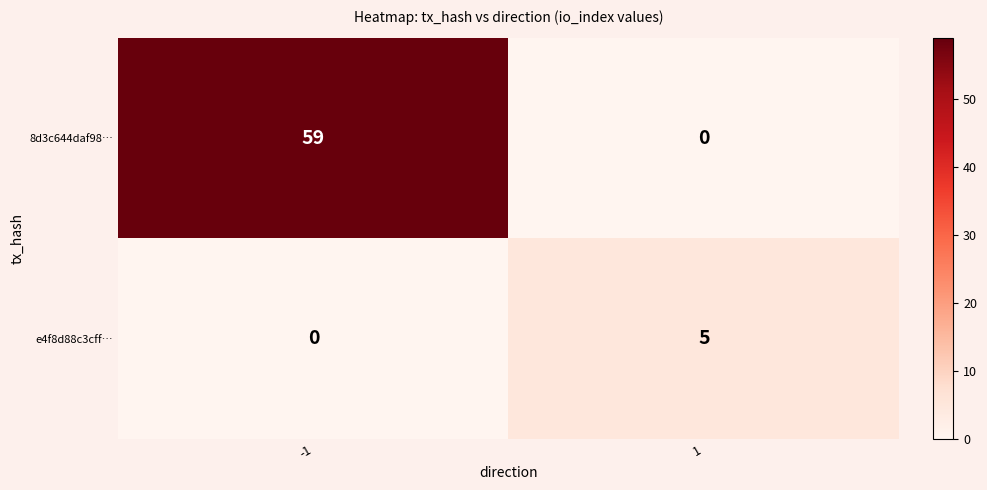

Which series has the largest total across all categories?

8d3c644daf98…